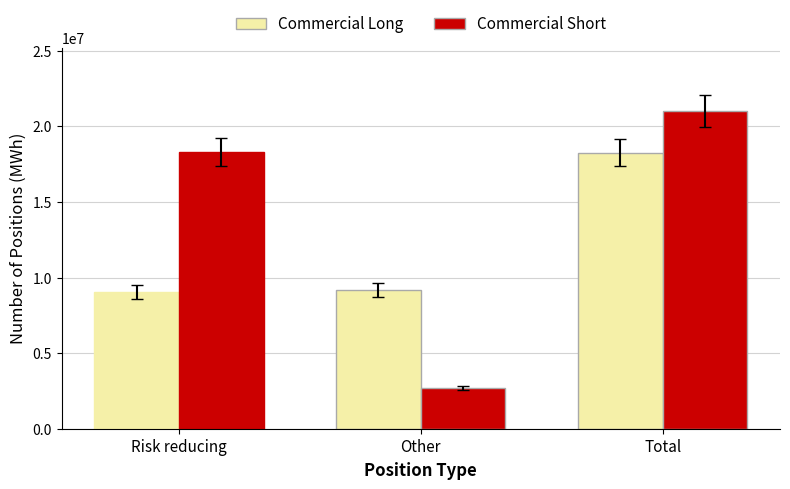

Reading left to right, what are all the values shown in this chart?

Commercial Long: 9057660	9204140	18261800
Commercial Short: 18288850	2719020	21007870